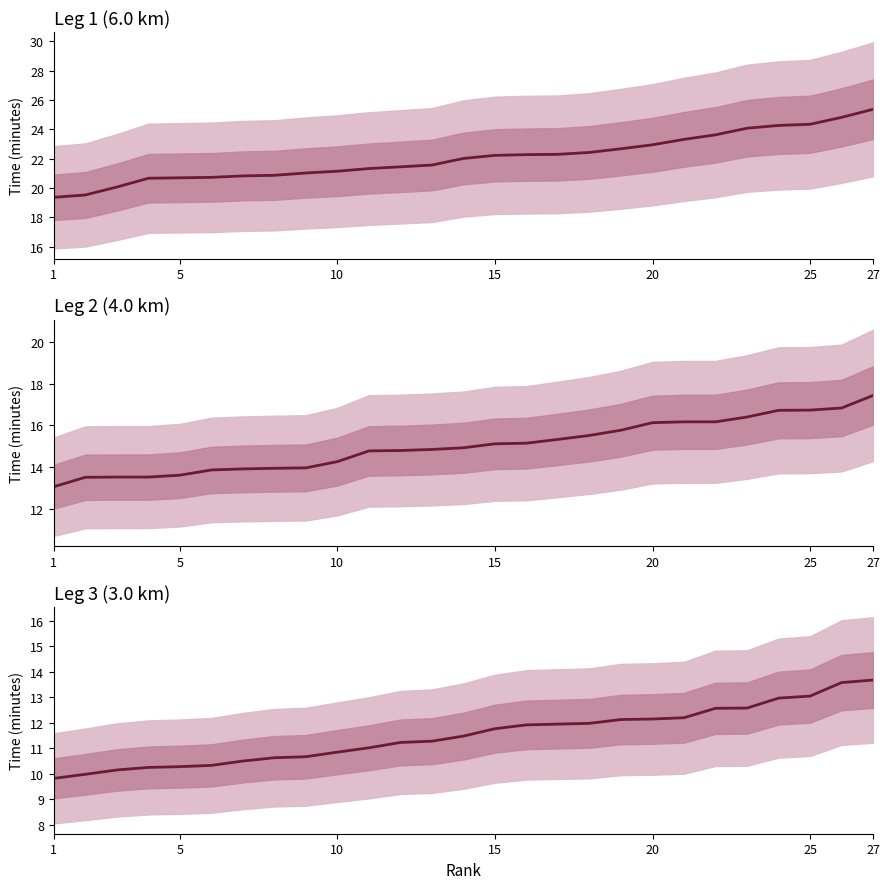

How many categories are shown in the chart?

27